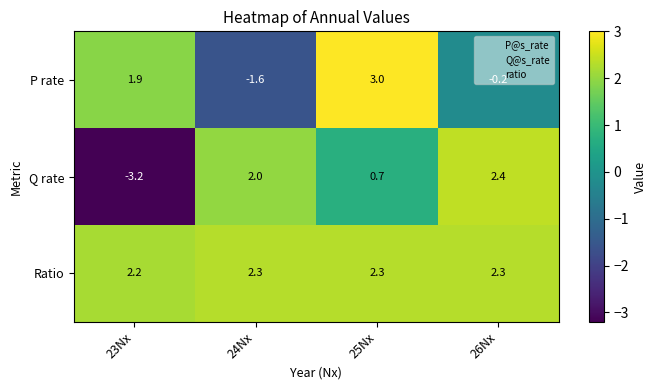

True or false: P rate has a value of -1.6 at 24Nx.

True